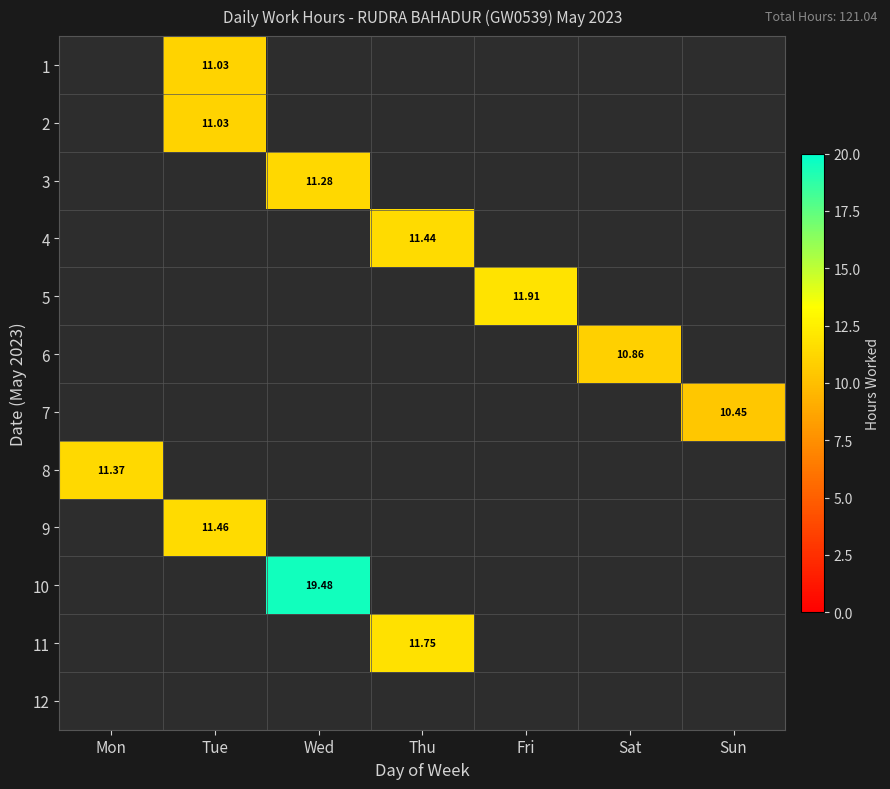

Count the number of categories in the chart.

7